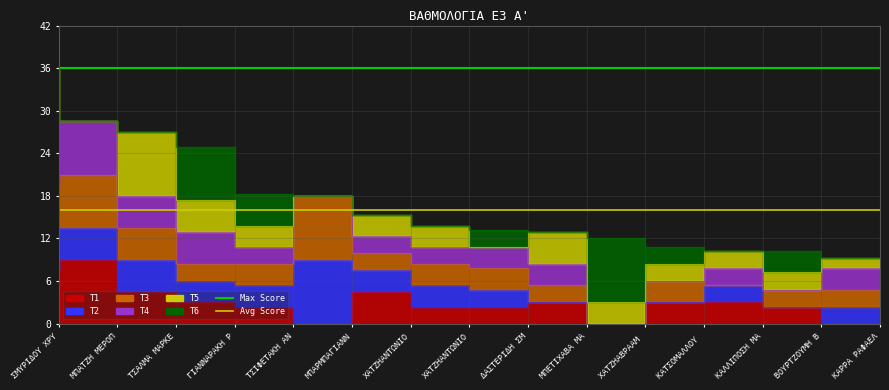

True or false: Avg Score has a value of 6 at ΜΠΑΤΖΗ ΜΕΡΟΠ.

False